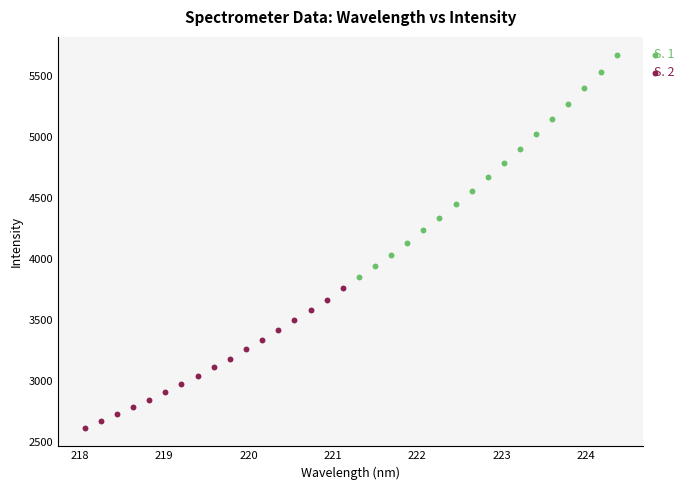

Which series contains the highest Y value?

S. 1